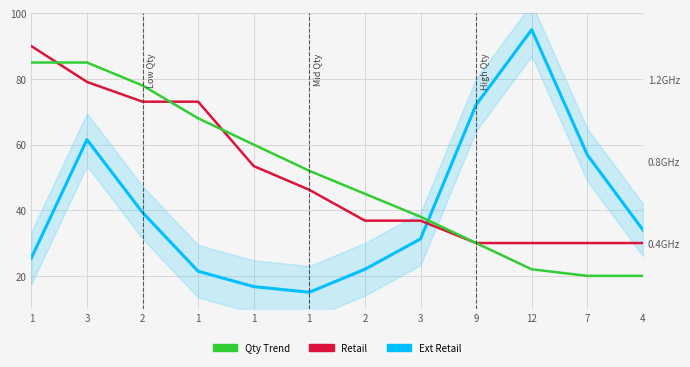

What is the lowest value of the Ext Retail series?

15.0